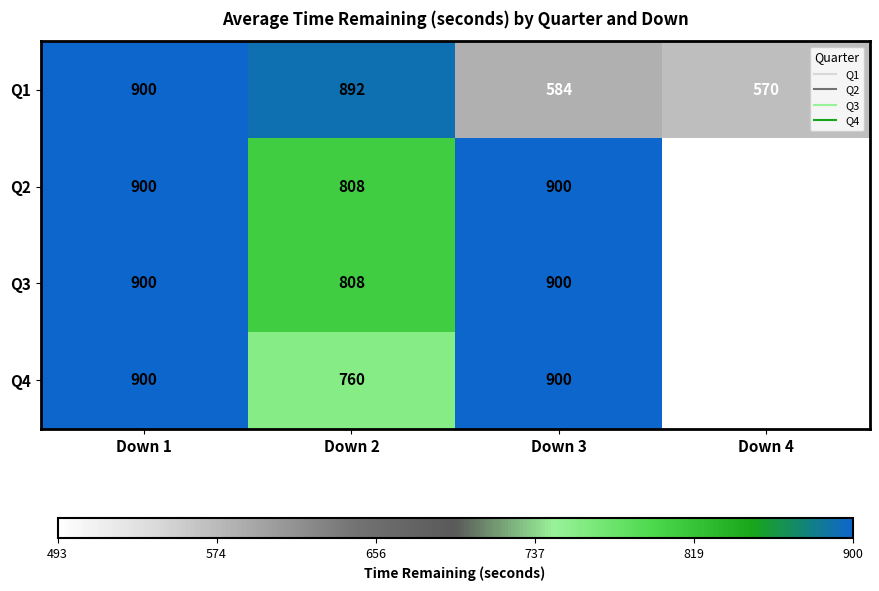

The Q1 series shows 584 at Down 3. True or false?

True